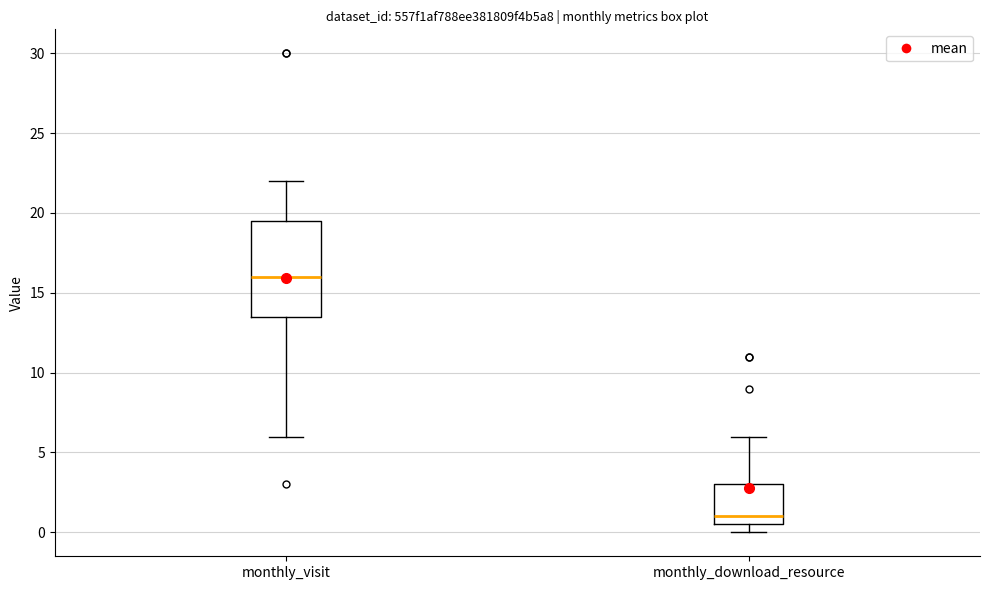

Where does the median line of the box for monthly_download_resource sit on the y-axis? The values are not printed on the chart, so give them approximately, as read against the axis.

1.0